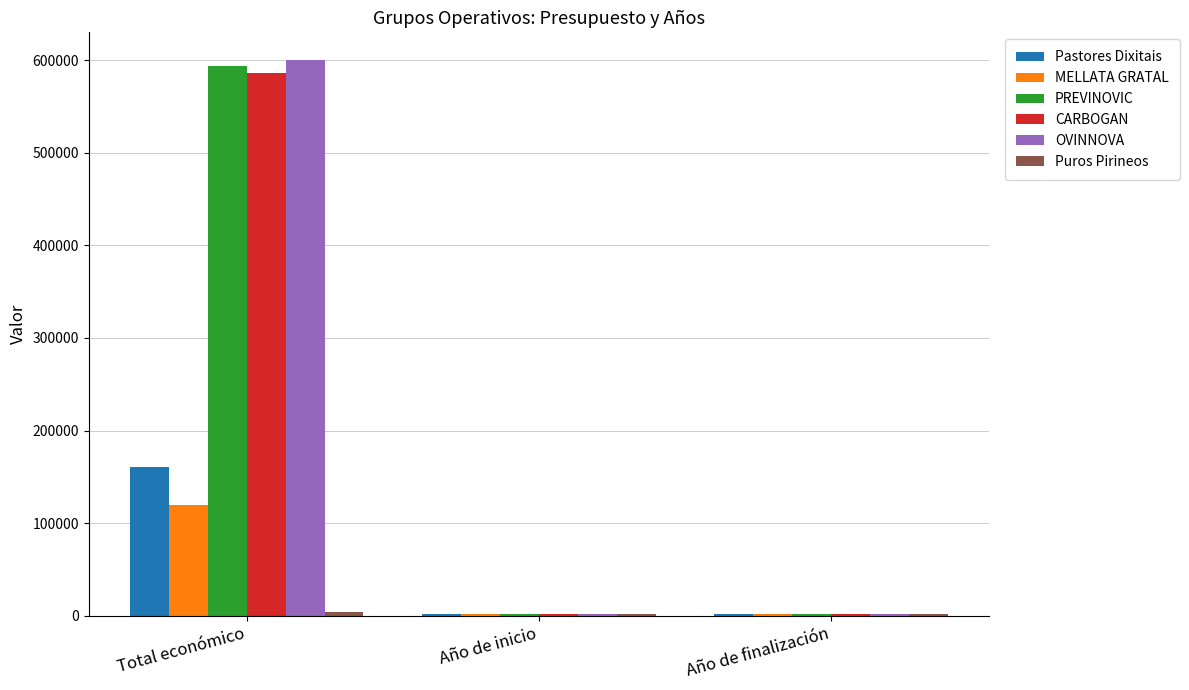

What is the average value of the CARBOGAN series?

196655